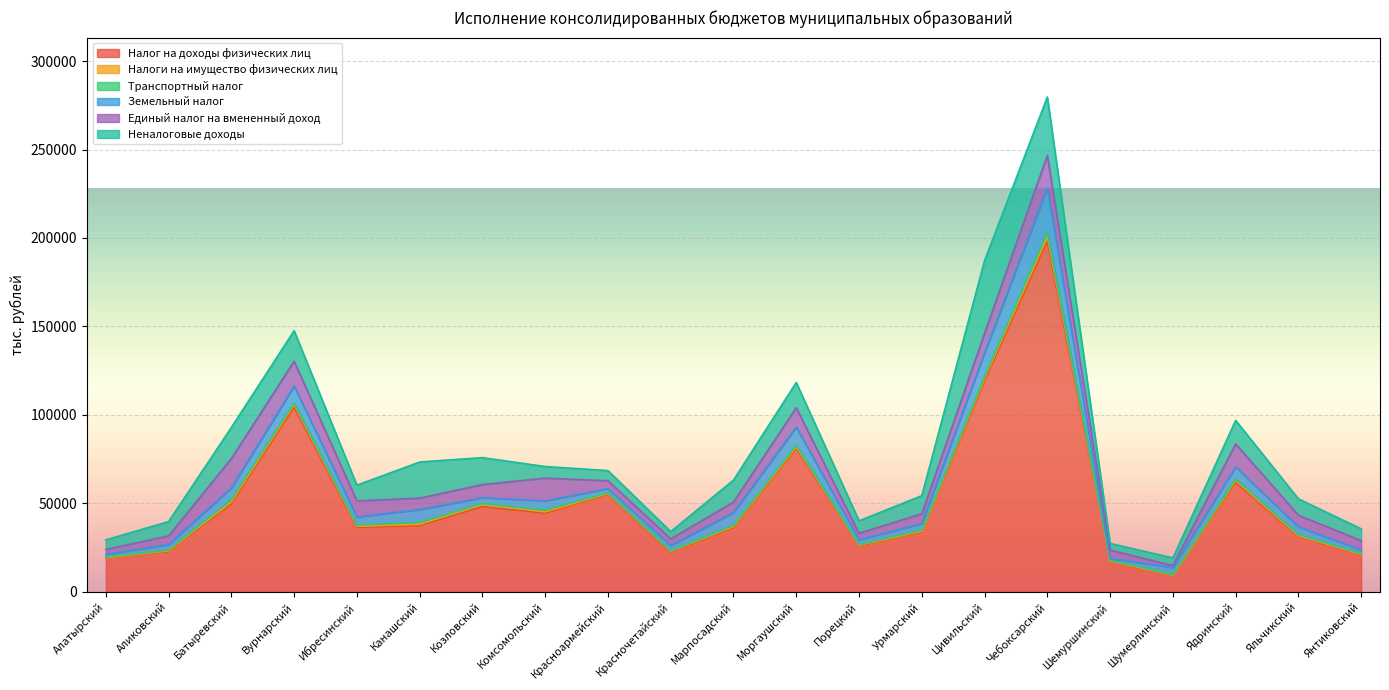

List the series in order of their peak value, highest first.

Налог на доходы физических лиц, Неналоговые доходы, Земельный налог, Единый налог на вмененный доход, Налоги на имущество физических лиц, Транспортный налог